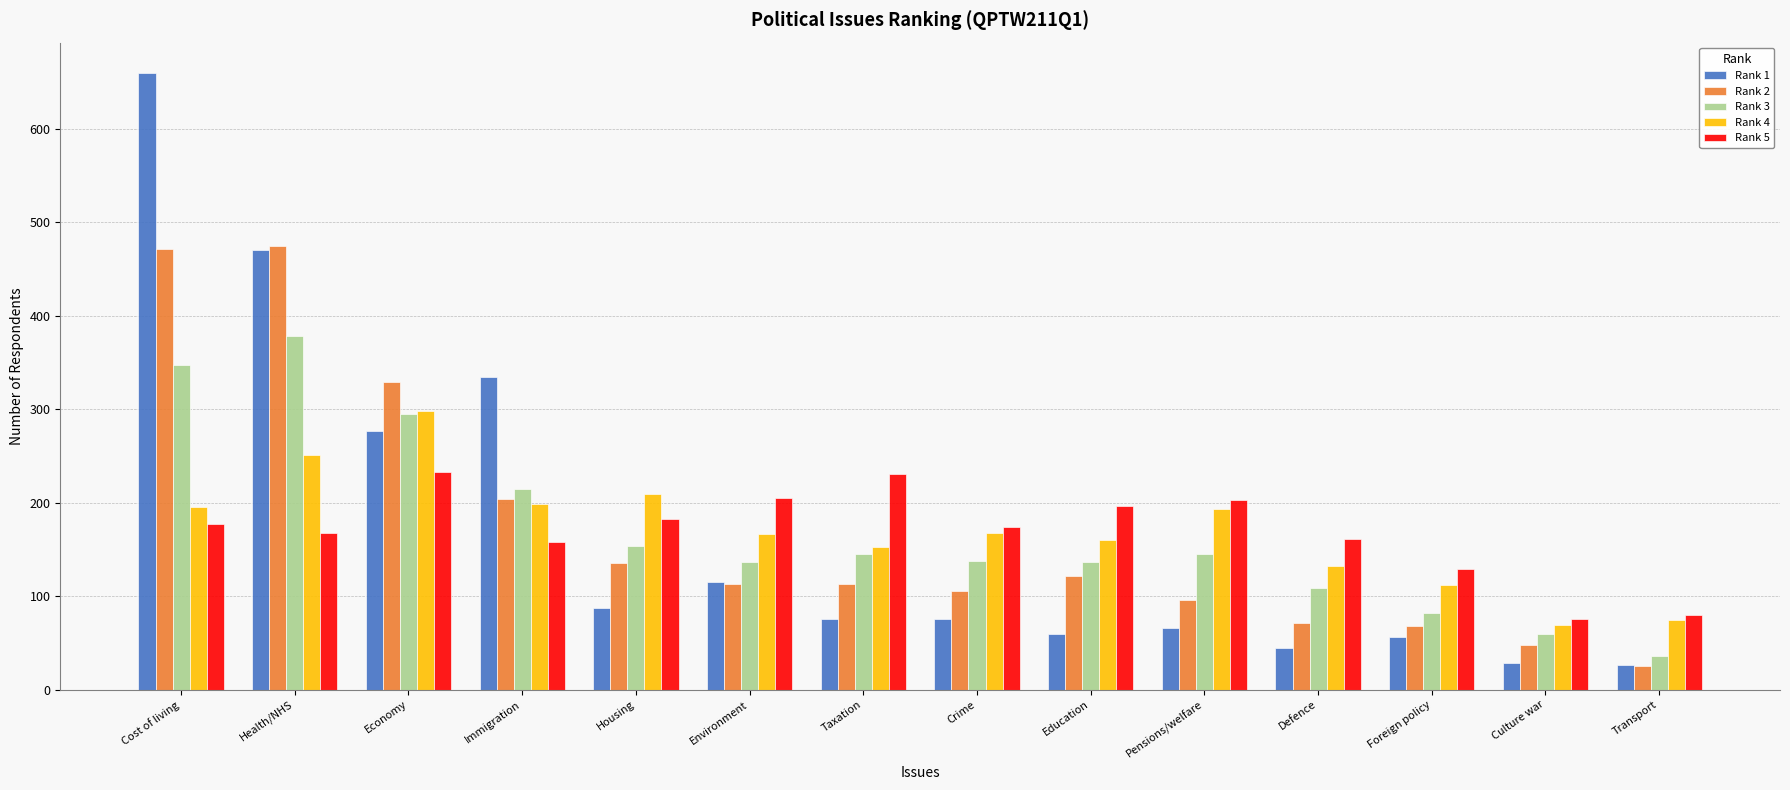

What is the difference between the maximum and minimum values in the Rank 1 series?

633